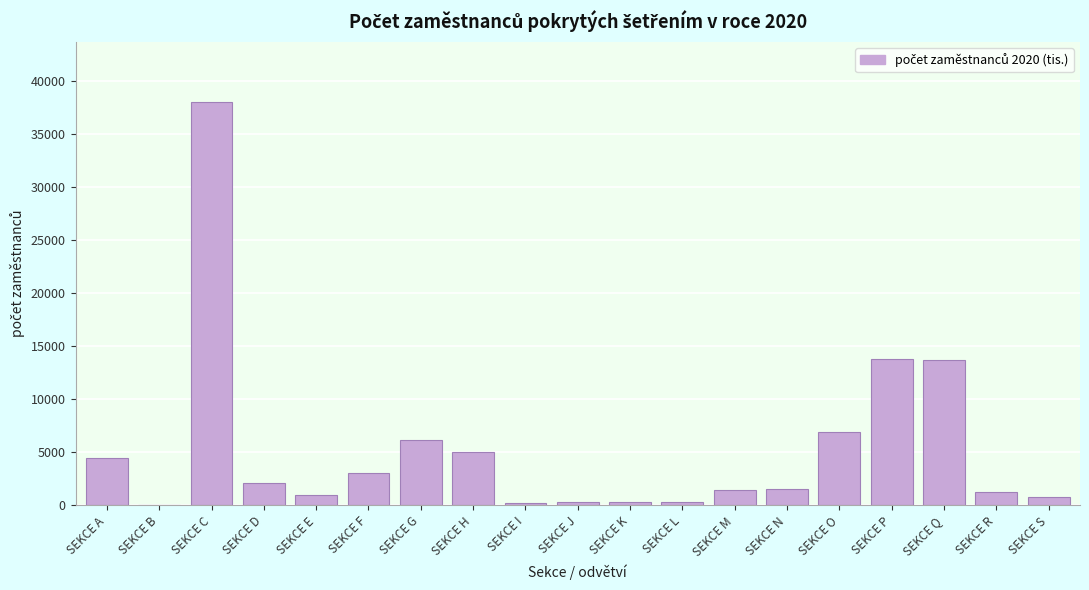

What is the sum of all values?

100367